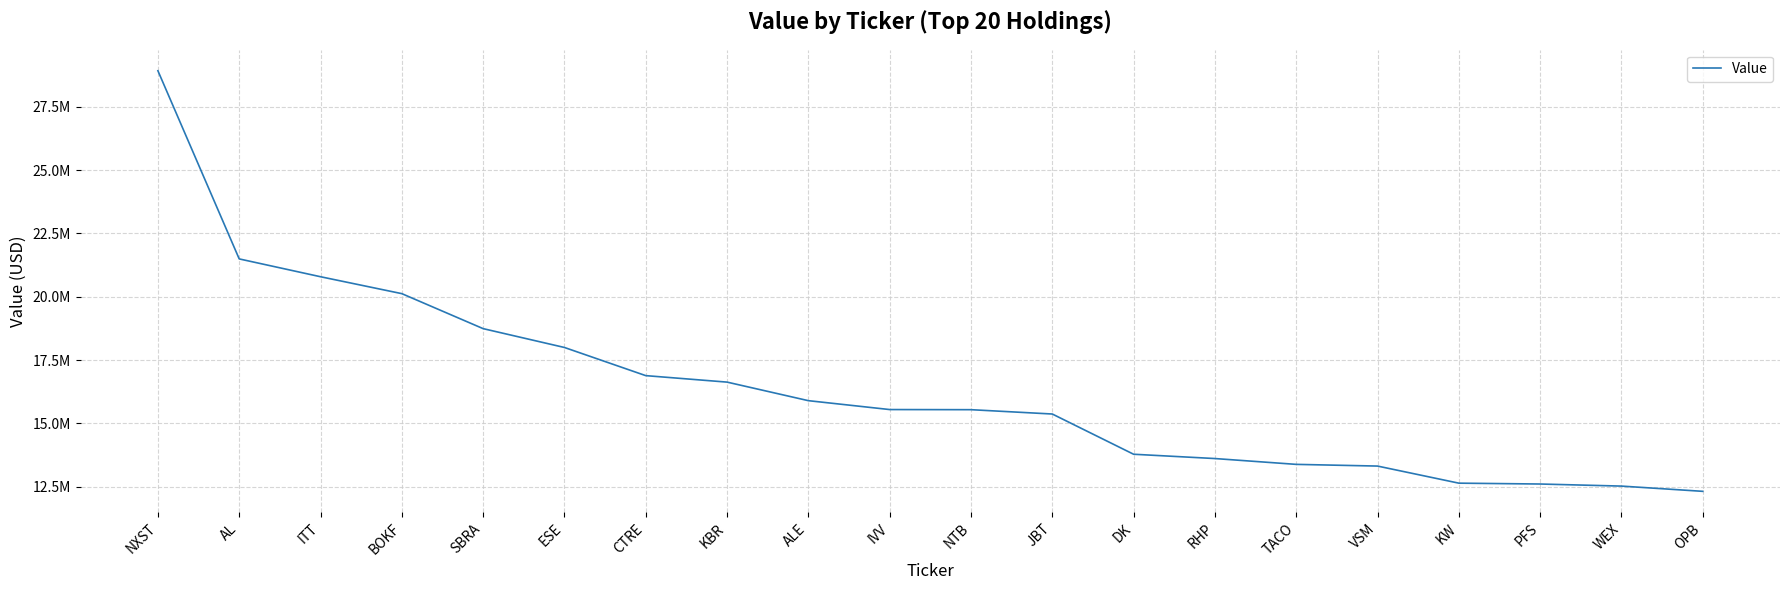

Does the chart have visible grid lines?

Yes